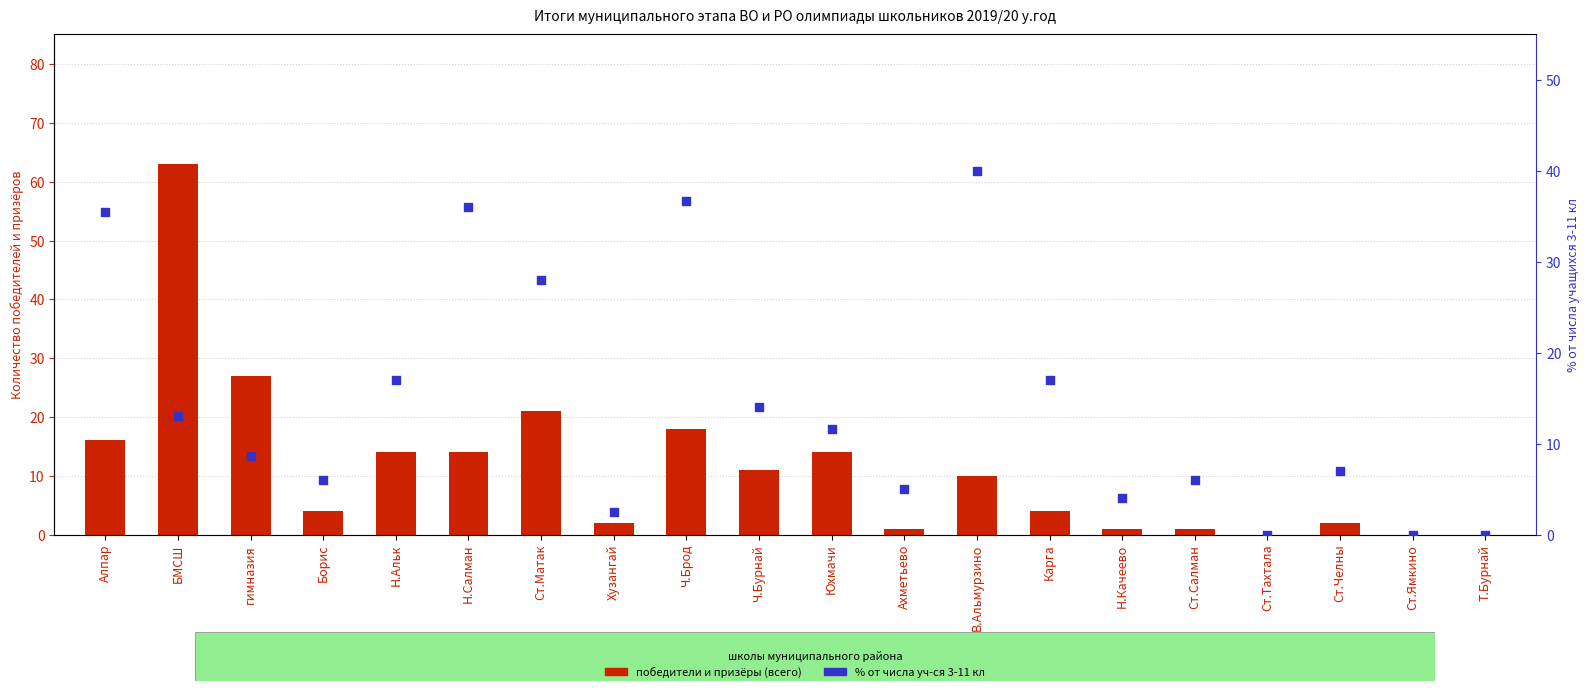

What are all the series names shown in the legend?

победители и призеры (всего), % от числа уч-ся 3-11 кл